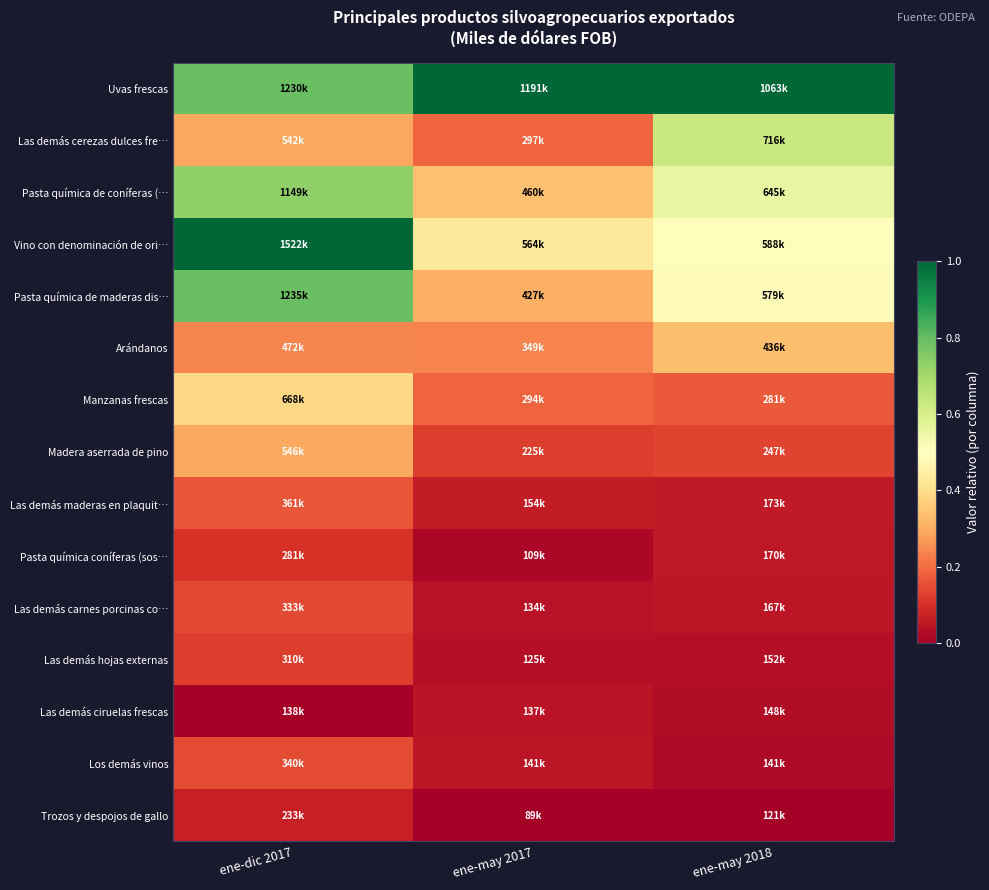

At ene-may 2018, list the series in order from smallest to largest.

Trozos y despojos de gallo, Los demás vinos, Las demás ciruelas frescas, Las demás hojas externas, Las demás carnes porcinas co…, Pasta química coníferas (sos…, Las demás maderas en plaquit…, Madera aserrada de pino, Manzanas frescas, Arándanos, Pasta química de maderas dis…, Vino con denominación de ori…, Pasta química de coníferas (…, Las demás cerezas dulces fre…, Uvas frescas